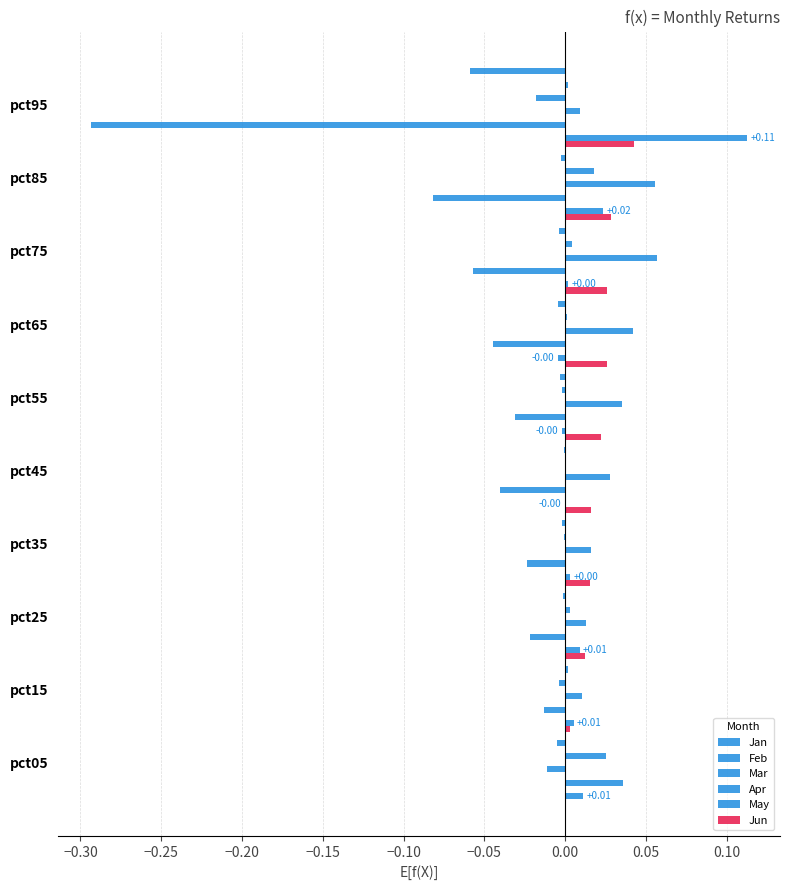

Which series has the largest total across all categories?

Mar